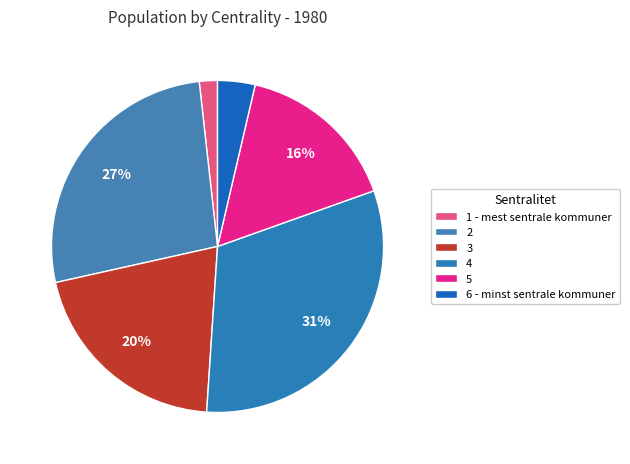

Count the number of slices in the pie.

6